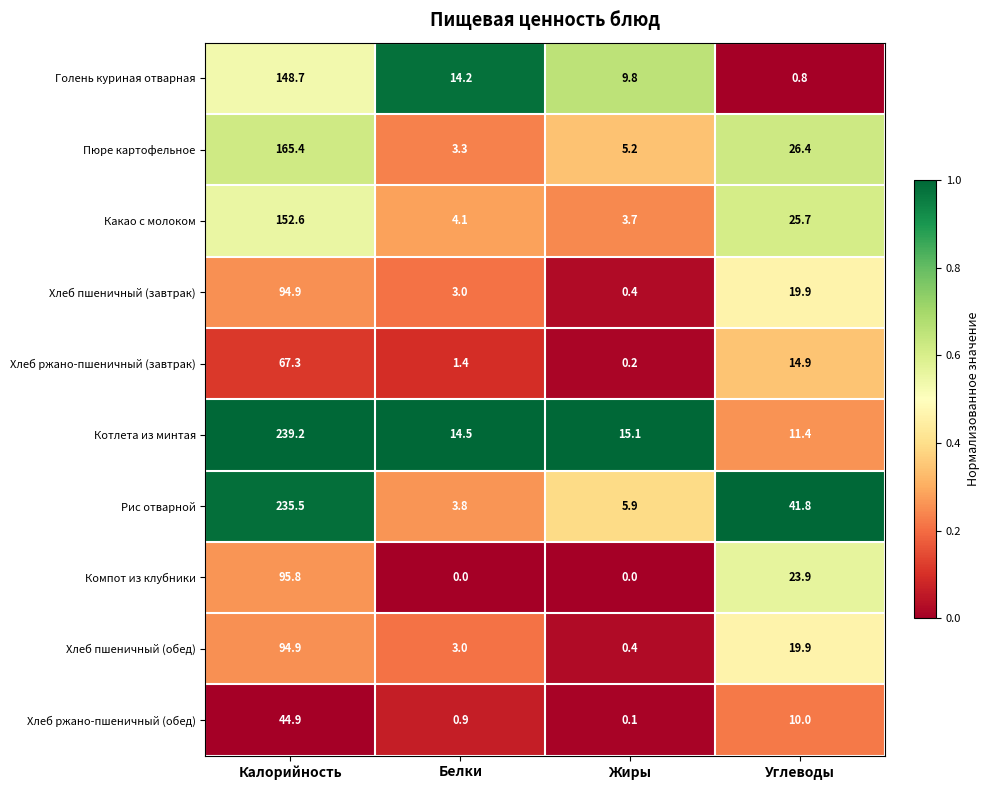

Which series has the largest total across all categories?

Рис отварной